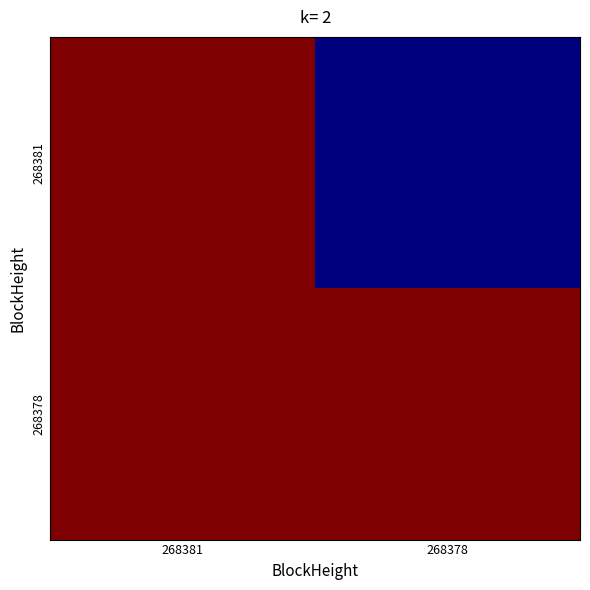

Reading left to right, what are all the values shown in this chart?

268381: 268381=0.2	268378=0.1
268378: 268381=0.2	268378=0.2